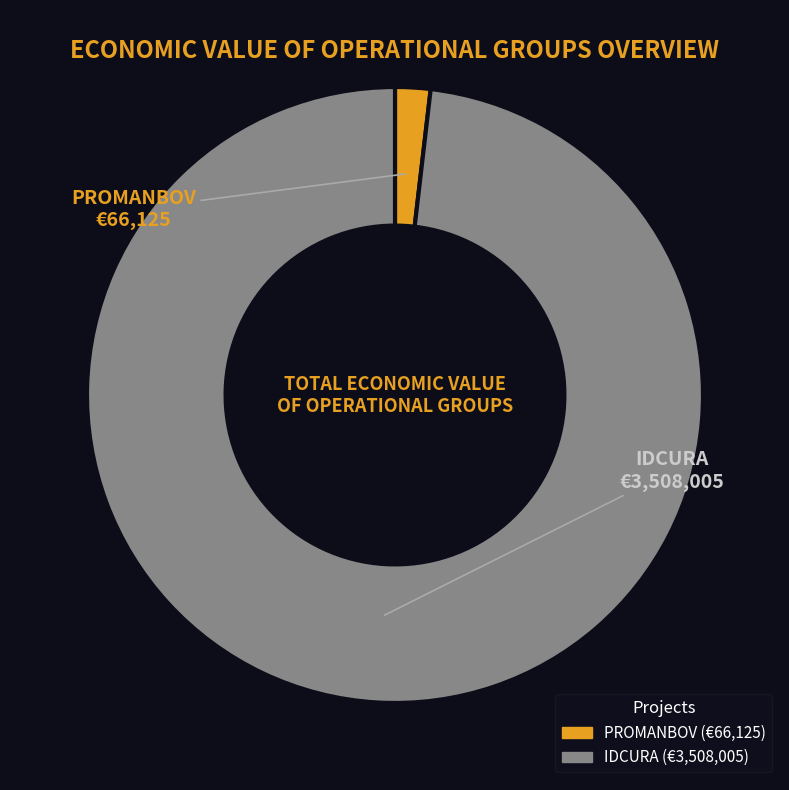

The PROMANBOV slice represents 7% of the pie. True or false?

False